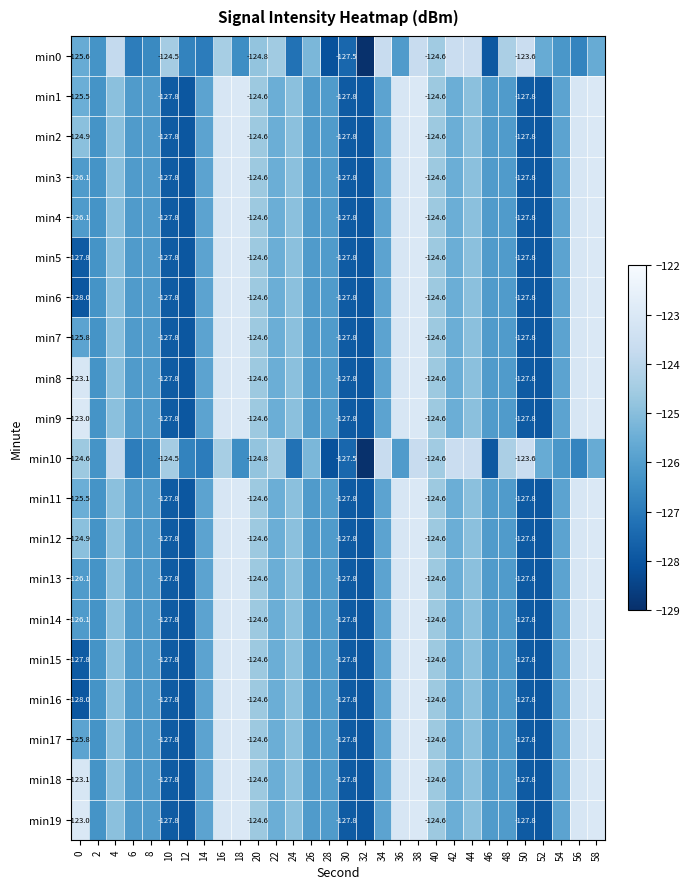

Rank the categories by min19 value from highest to lowest.

0, 18, 38, 58, 16, 36, 56, 20, 40, 4, 24, 44, 22, 42, 14, 34, 54, 6, 8, 26, 28, 46, 48, 2, 10, 30, 50, 12, 32, 52